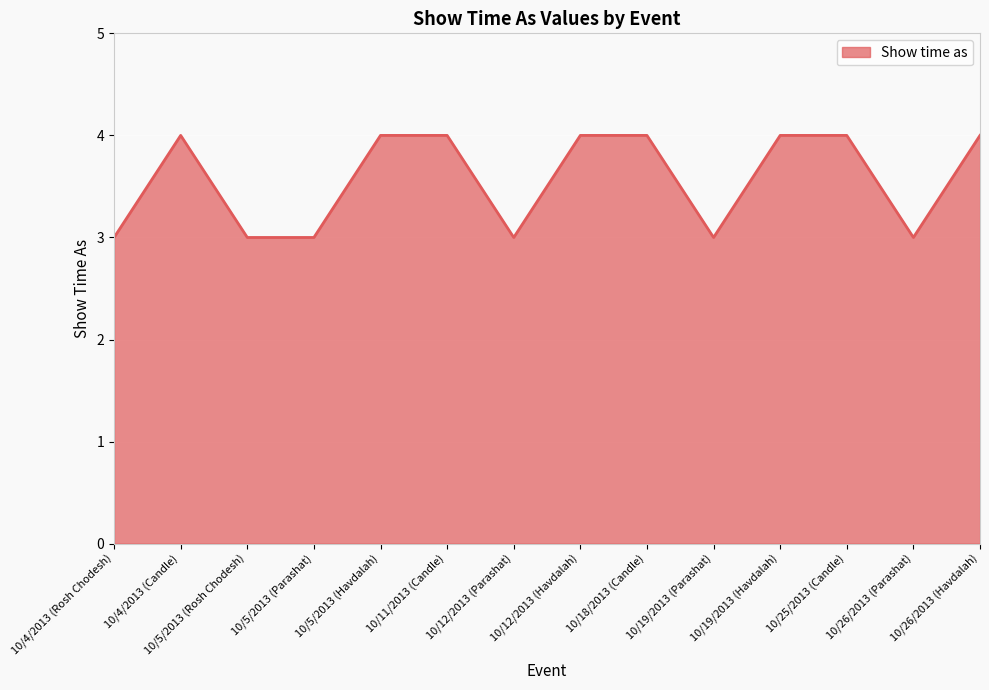

What is the minimum value shown in the chart?

3